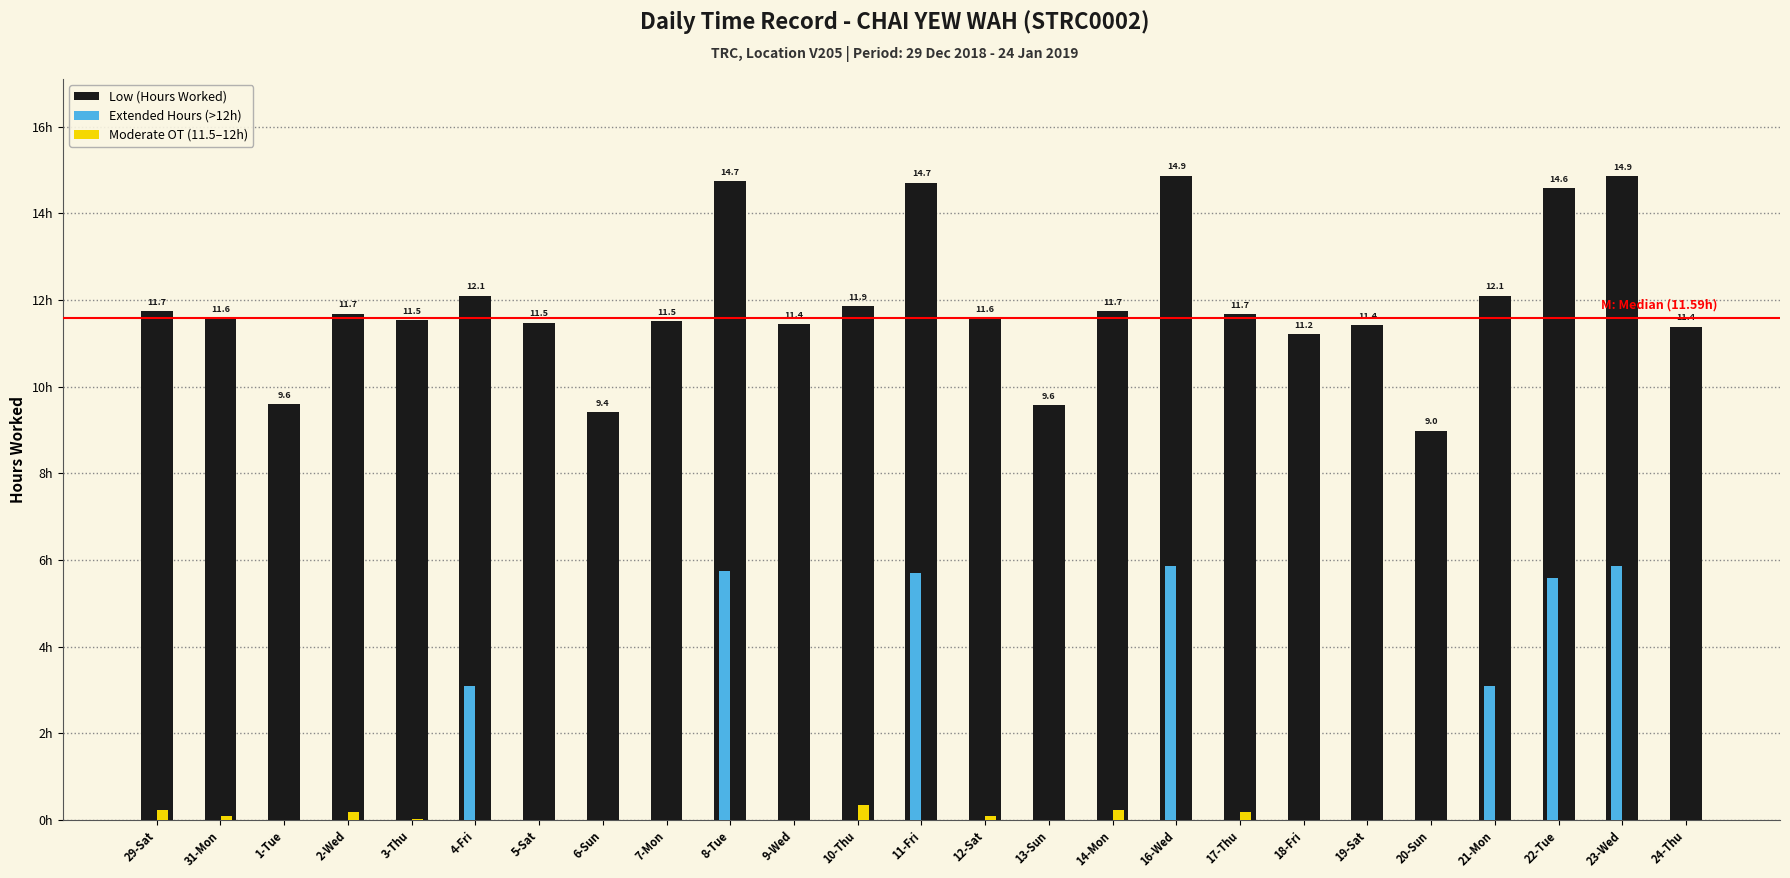

Are the bars grouped side by side (vs. stacked)?

Yes